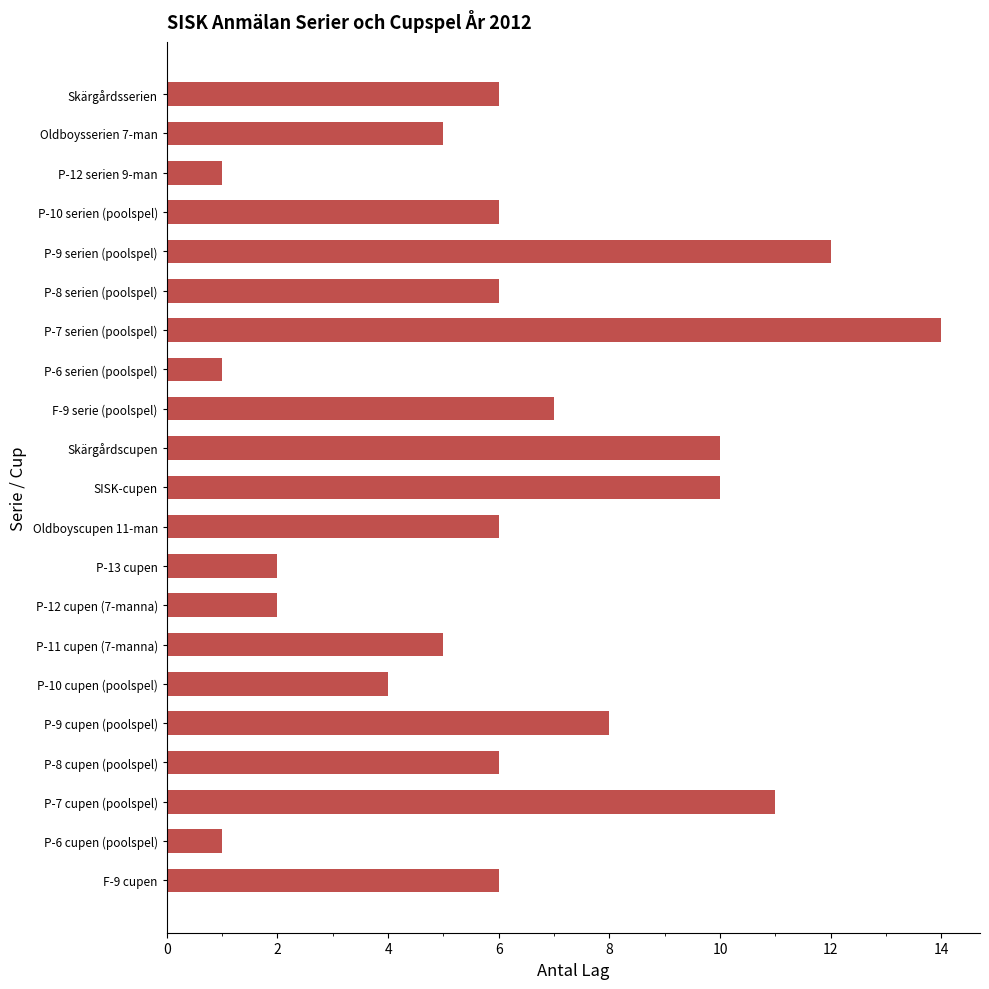

How many data points does each series have?

21